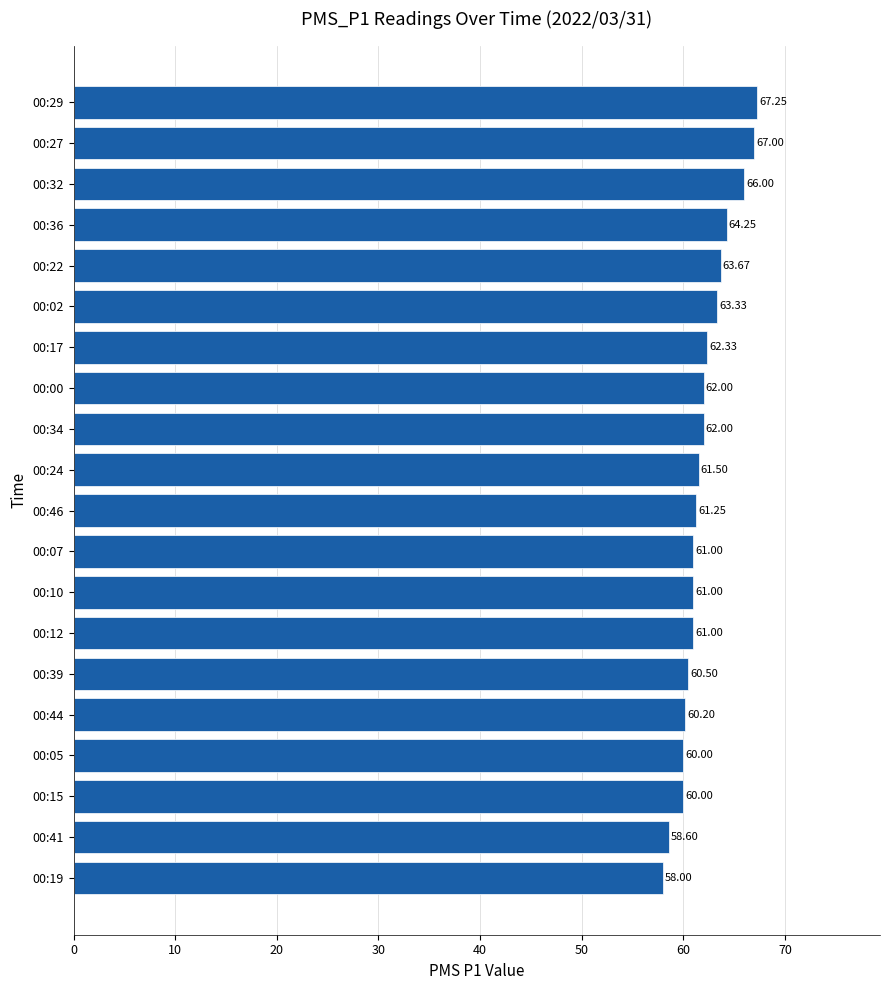

Are the bars grouped side by side (vs. stacked)?

No